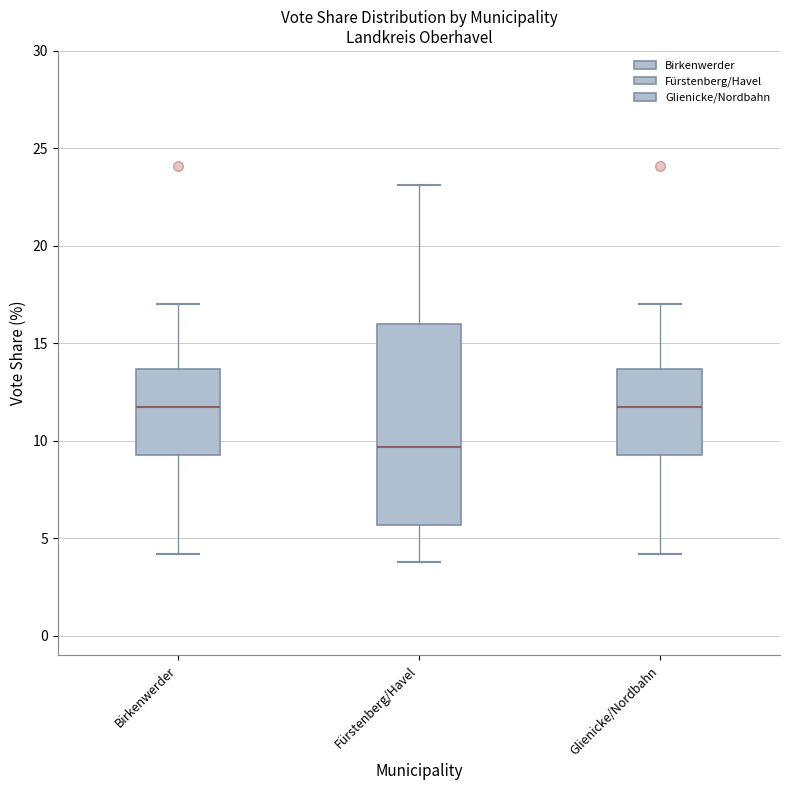

Which box is the tallest, from its lower edge to its upper edge?

Fürstenberg/Havel